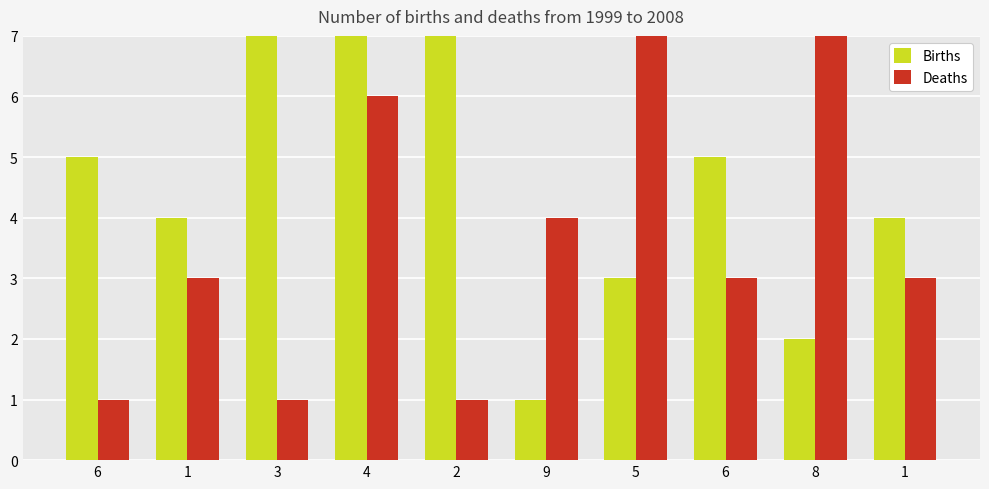

Between 2 and 6, which series saw the biggest shift?

Births